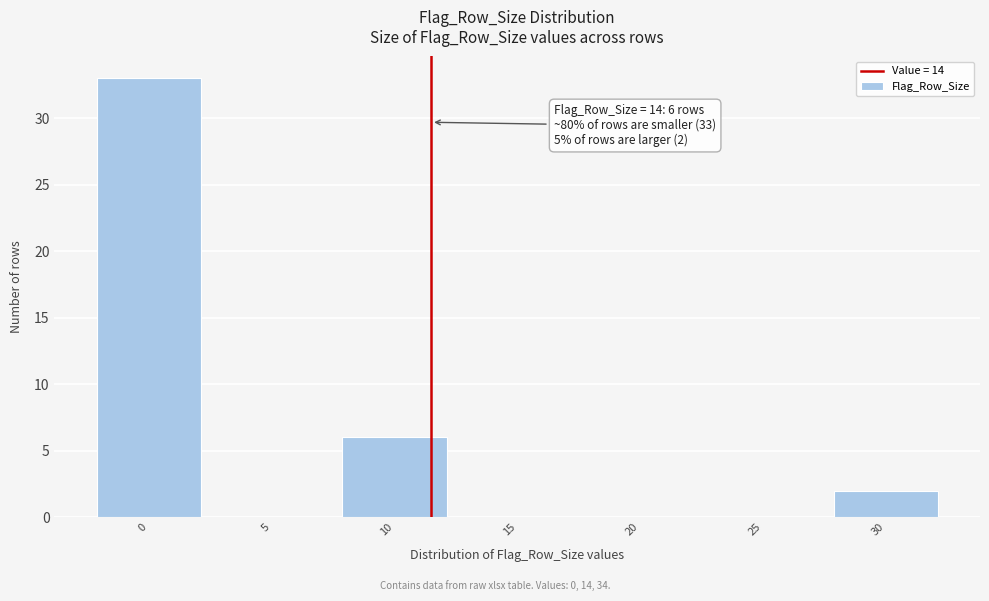

Reading left to right, list all the values displayed in this chart.

0=33	5=0	10=6	15=0	20=0	25=0	30=2